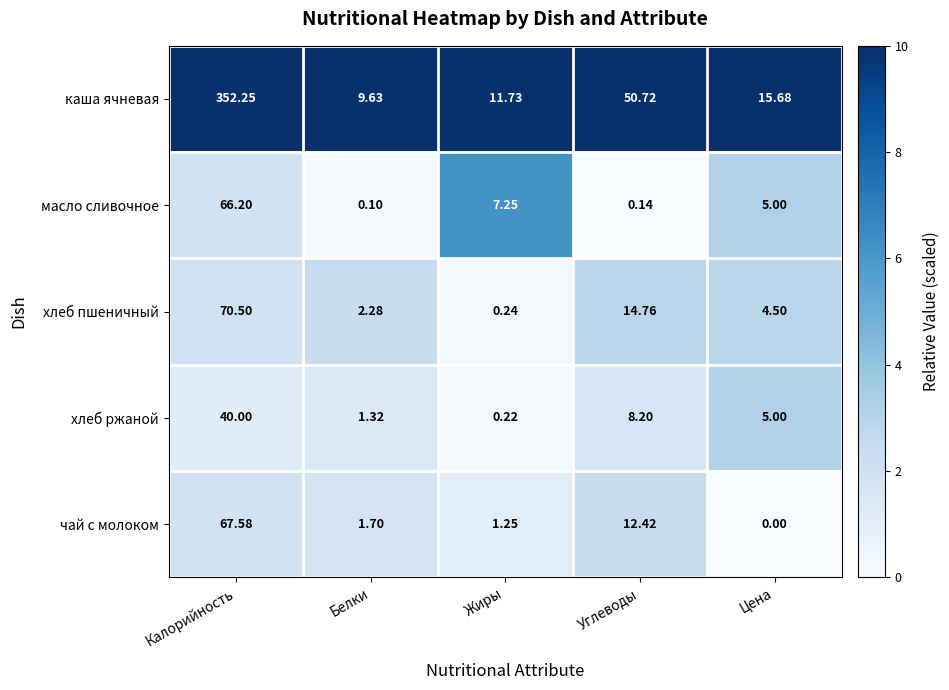

Which category has the lowest value in the хлеб ржаной series?

Жиры